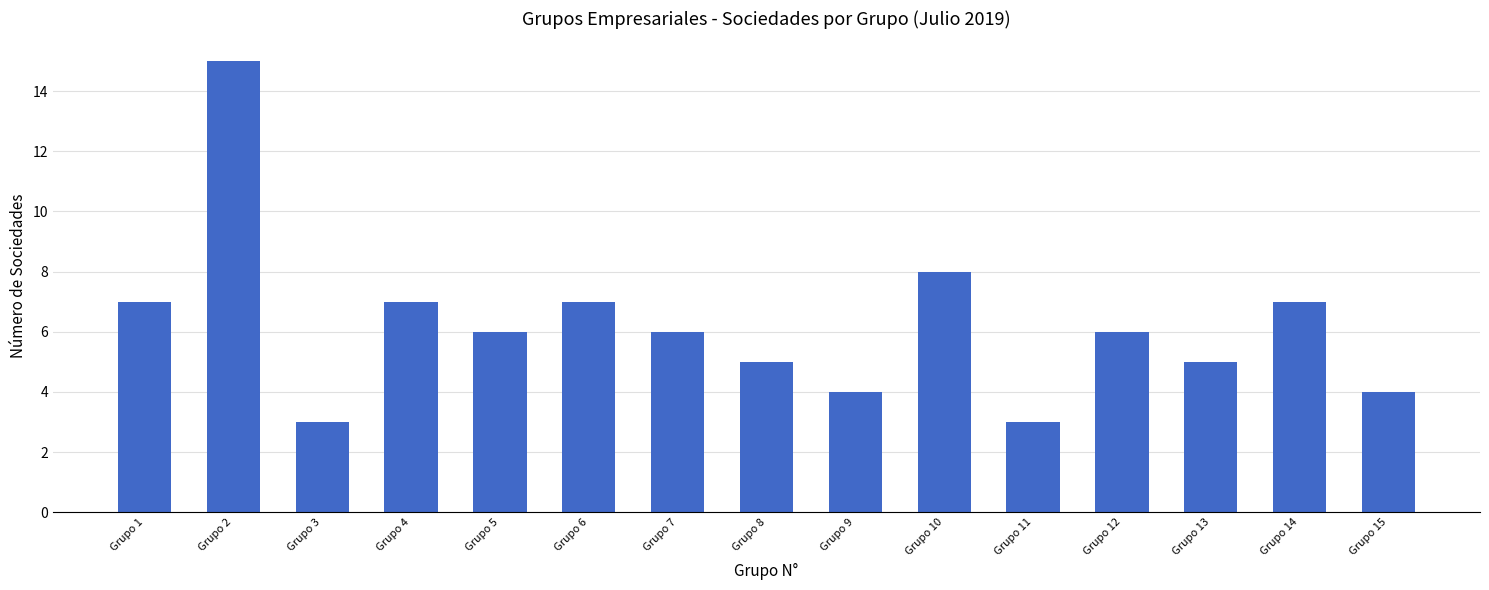

The value at Grupo 8 is 8. True or false?

False